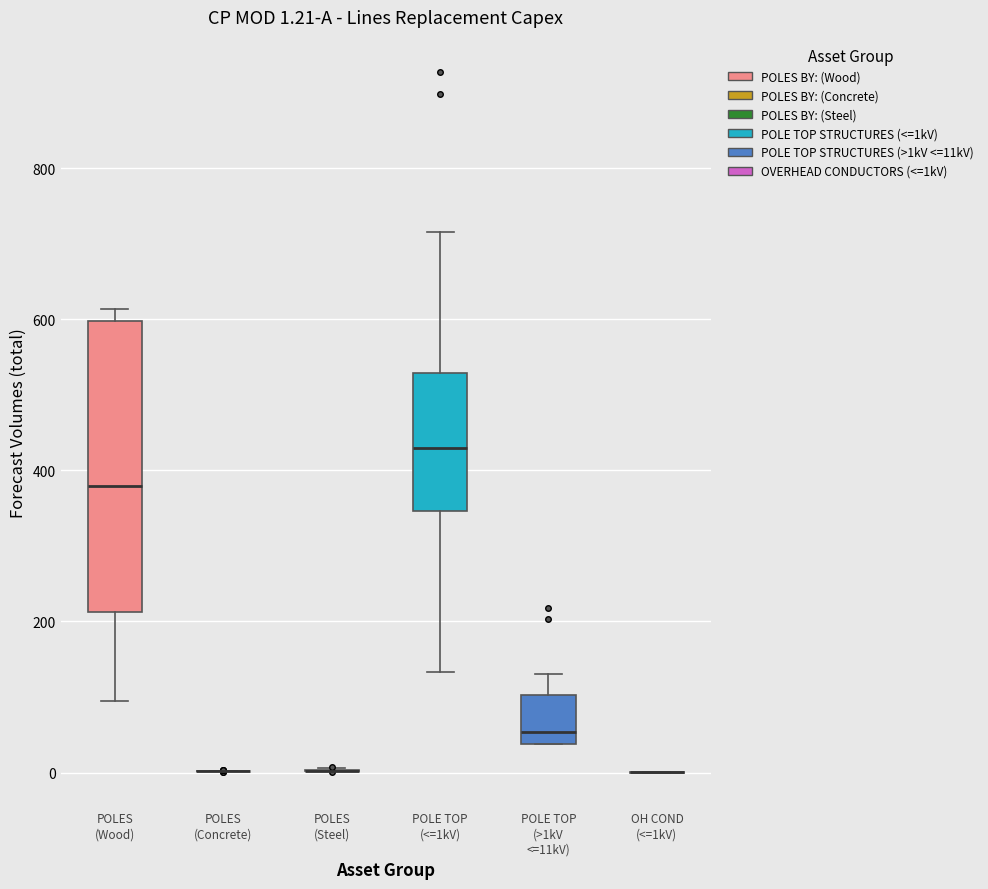

Which box is the tallest, from its lower edge to its upper edge?

POLES (Wood)